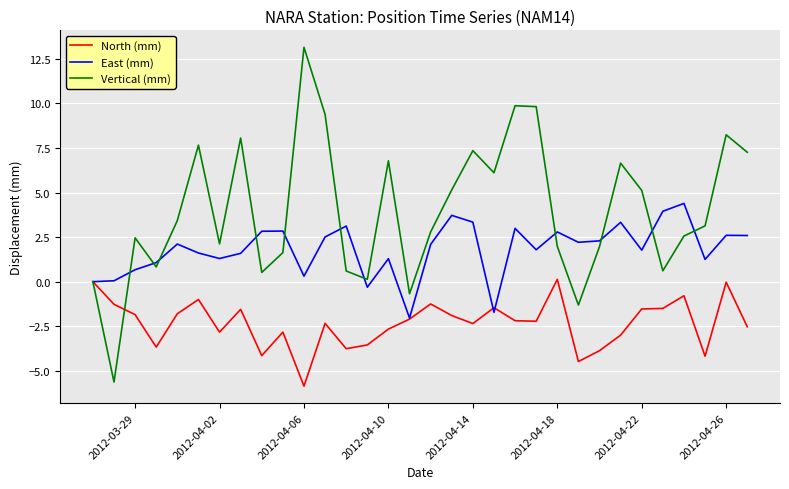

True or false: Vertical (mm) and East (mm) intersect in this chart.

True